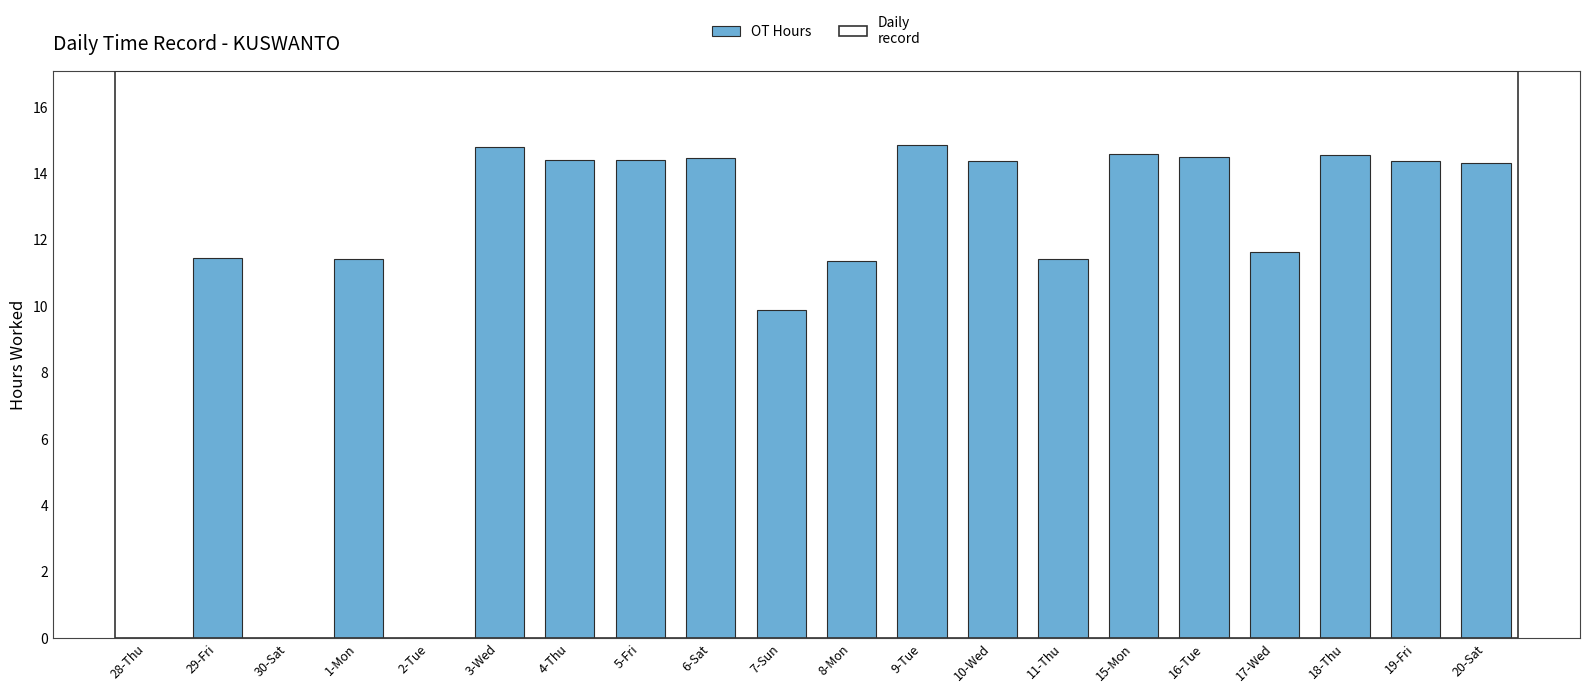

What is the maximum value shown in the chart?

14.9